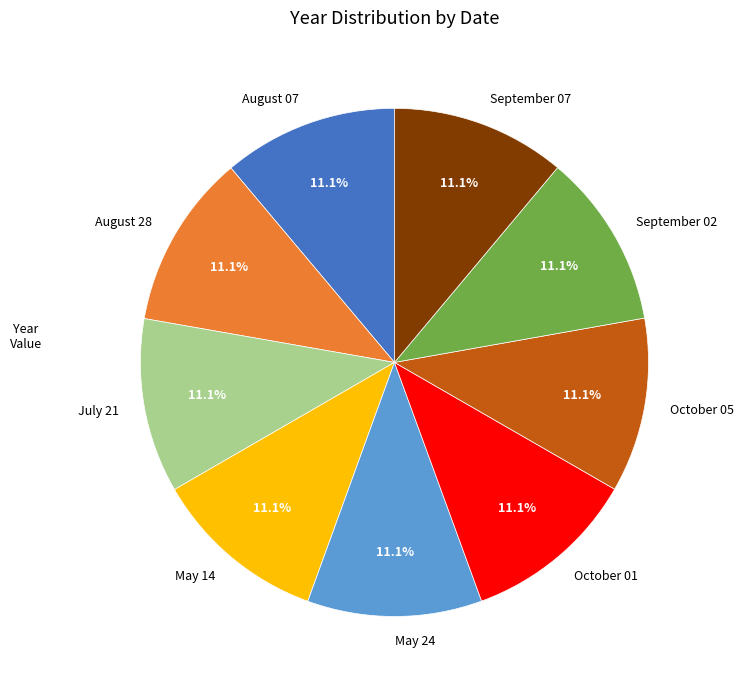

What is the ratio of the value at July 21 to the value at May 14?

1.0